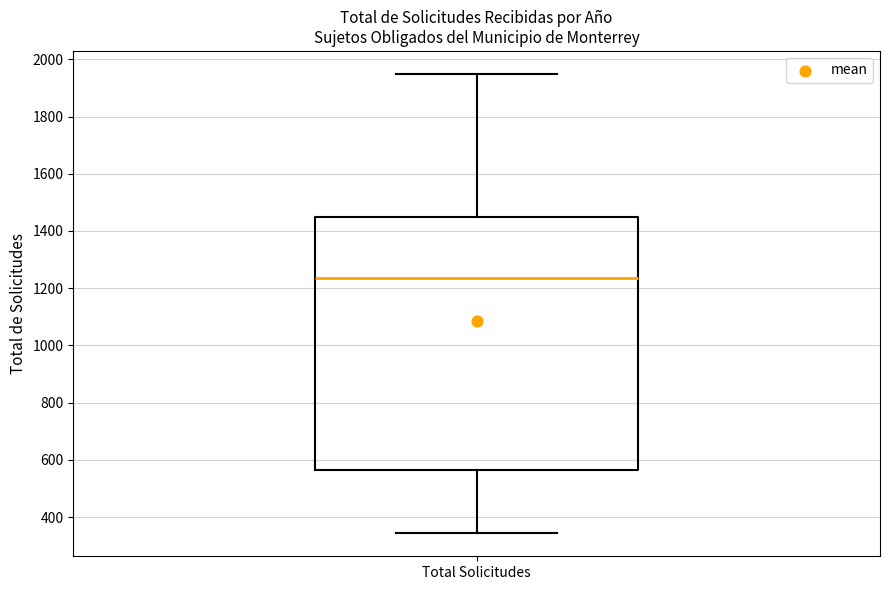

Read this box plot against the y-axis: the position of the median line, the range covered by the box, and the ends of both whiskers. The values are not printed on the chart, so give them approximately, as read against the axis.

median 1240, box 560 to 1440, whiskers 340 to 1940